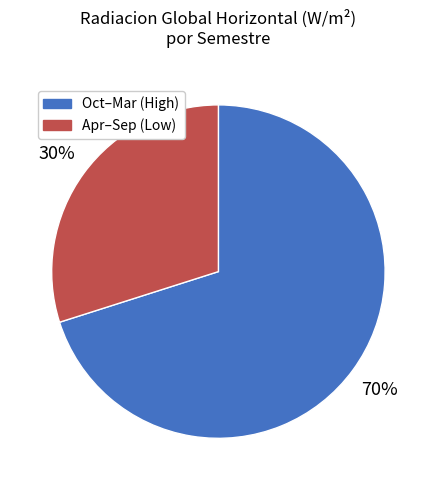

To the nearest percent, what percentage of the pie is Oct–Mar (High)?

70%